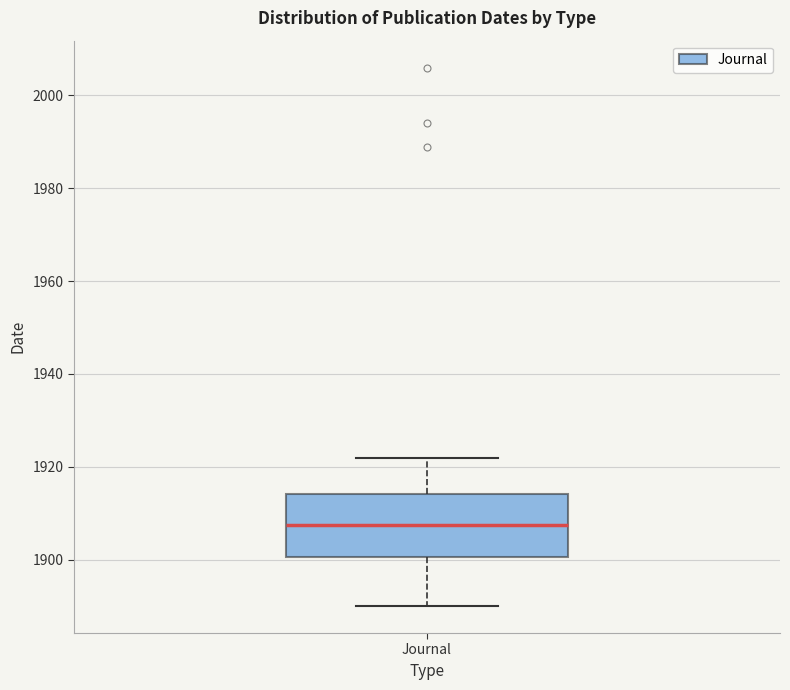

Read this box plot against the y-axis: the position of the median line, the range covered by the box, and the ends of both whiskers. The values are not printed on the chart, so give them approximately, as read against the axis.

median 1908, box 1900 to 1914, whiskers 1890 to 1922